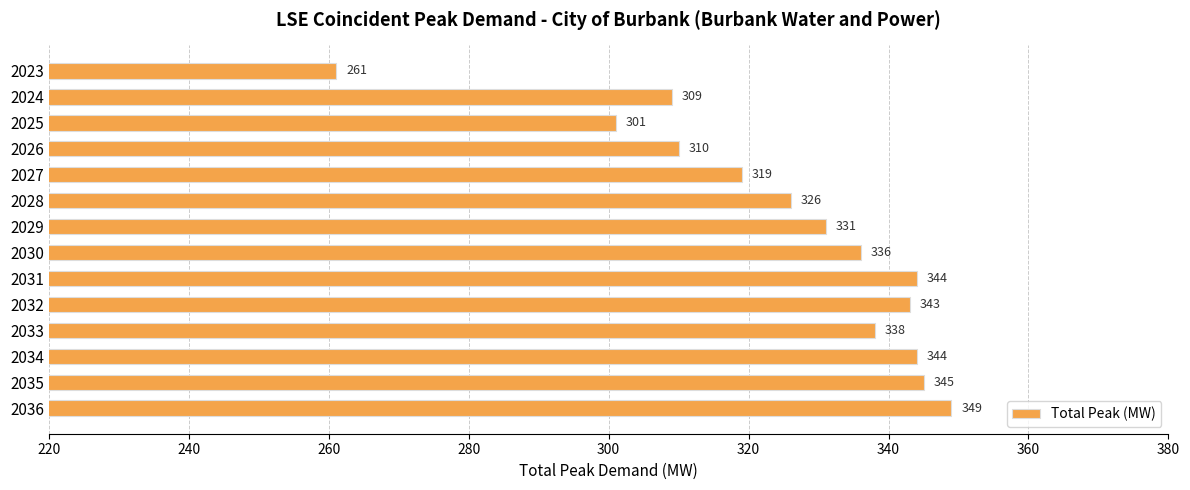

Between 2031 and 2033, which is larger?

2031